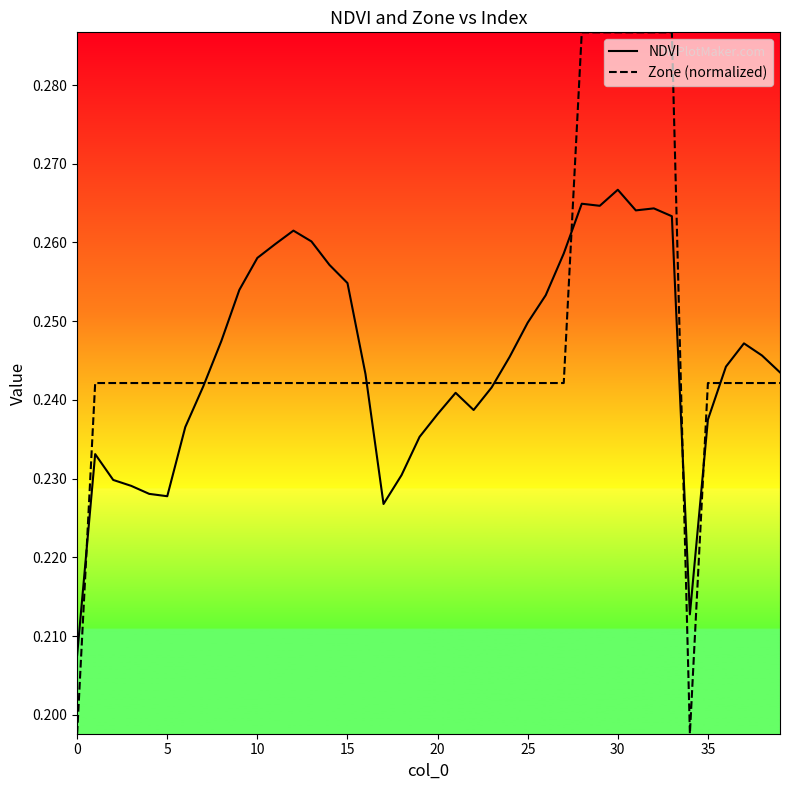

Which series has the largest range (max minus min)?

Zone (normalized)